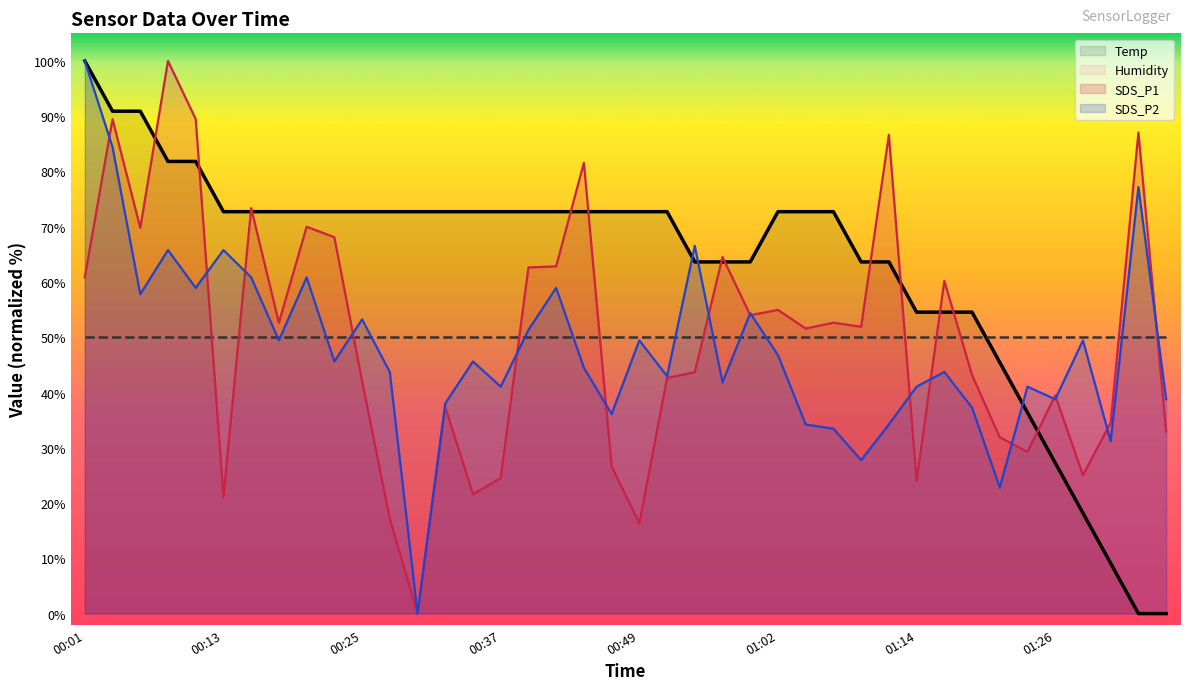

How many values in the SDS_P1 series are below 51?

19